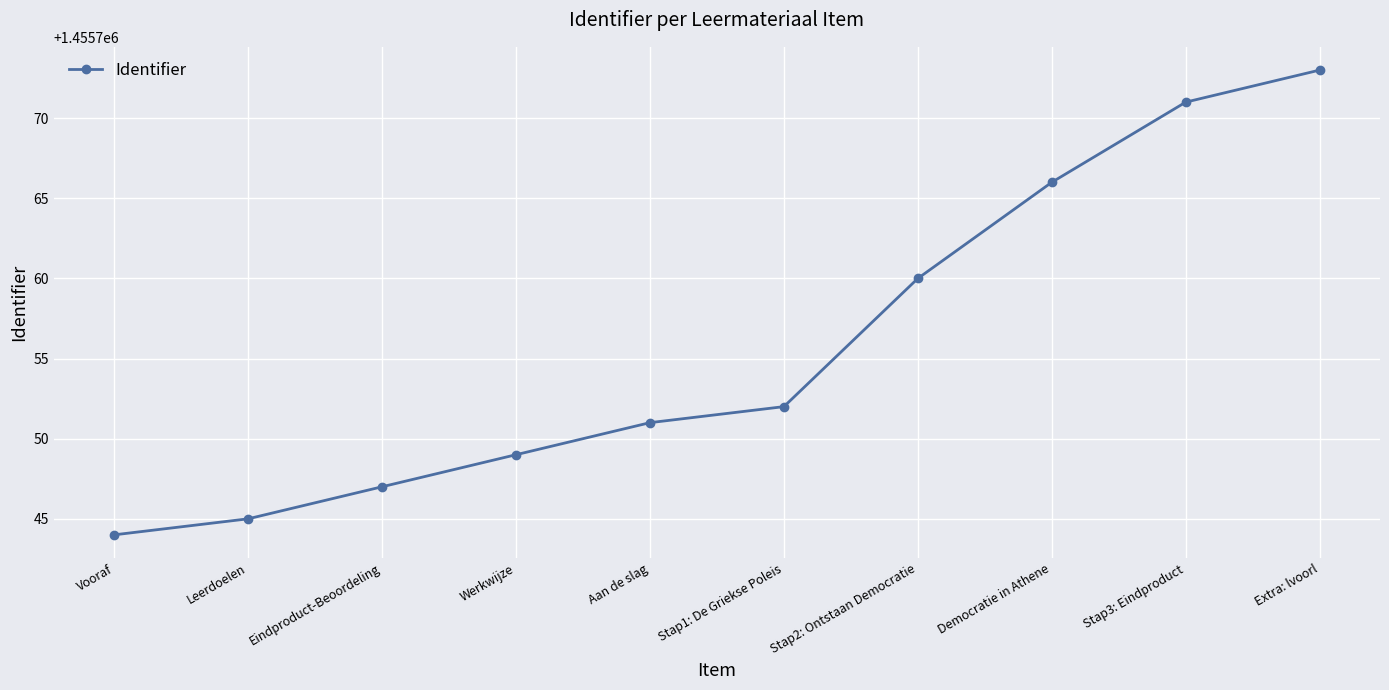

True or false: the data shows 1455773 at Extra: lvoorl.

True